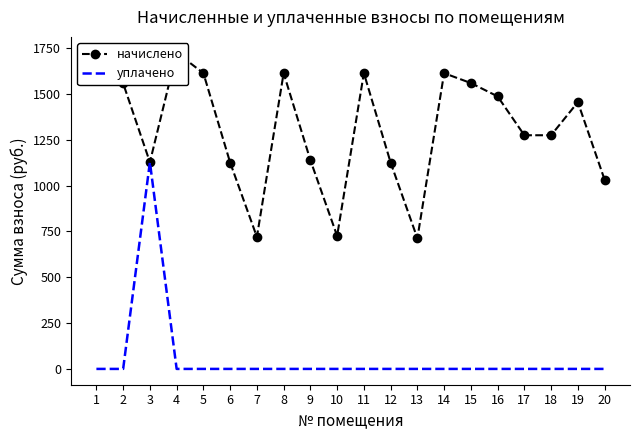

Which category has the lowest value across all series?

1